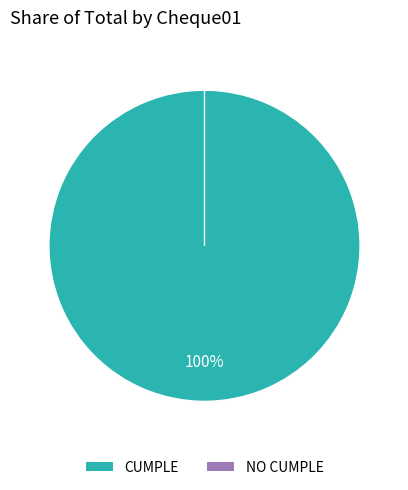

Is NO CUMPLE the majority of the pie?

No